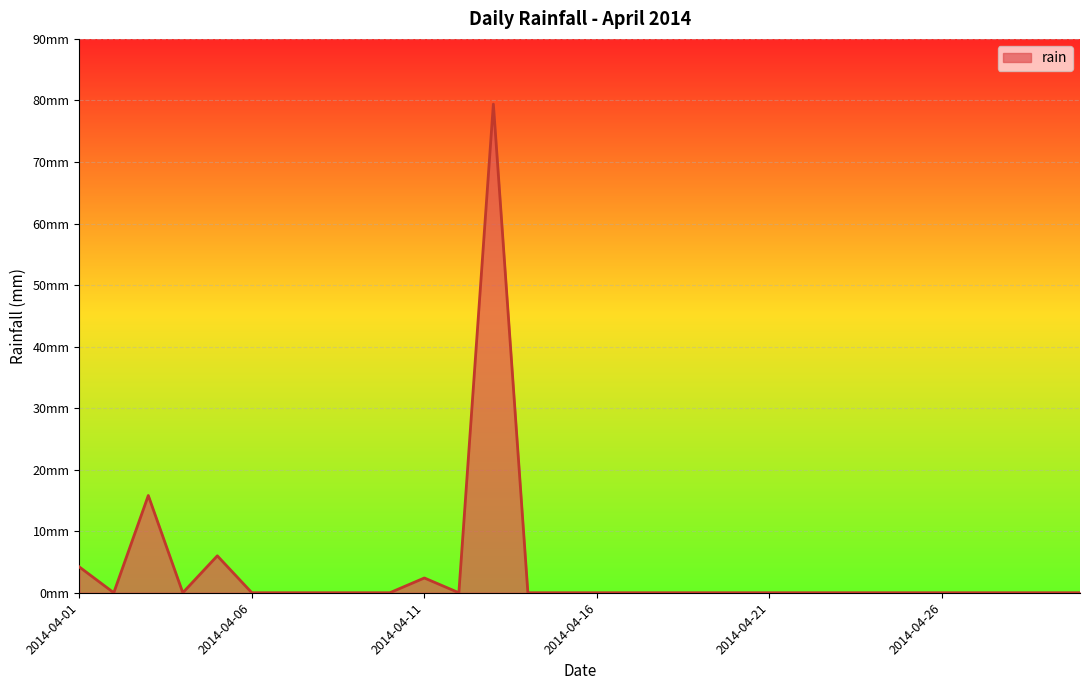

Reading left to right, what are all the values shown in this chart?

4.2	0.0	15.8	0.0	6.0	0.0	0.0	0.0	0.0	0.0	2.4	0.0	79.4	0.0	0.0	0.0	0.0	0.0	0.0	0.0	0.0	0.0	0.0	0.0	0.0	0.0	0.0	0.0	0.0	0.0